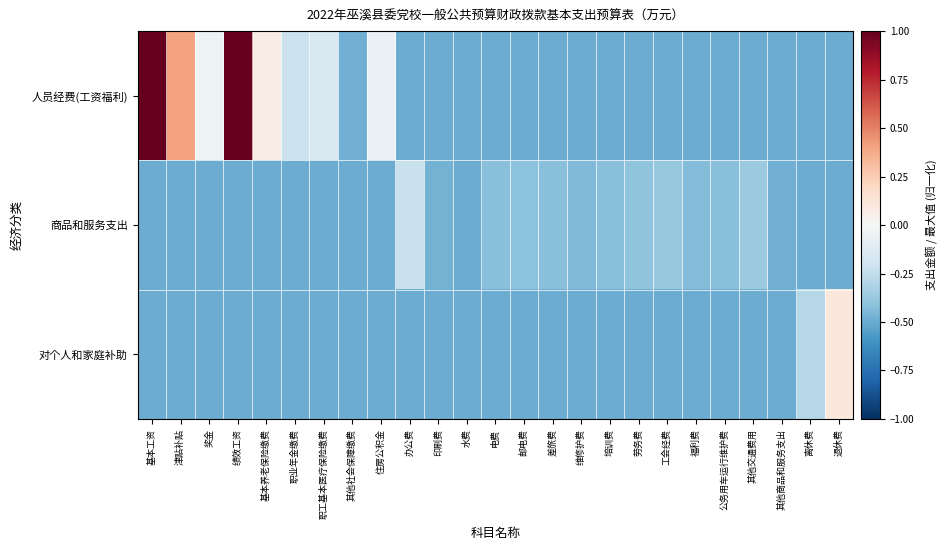

What is the total value across all series at 维修护费?

-1.4